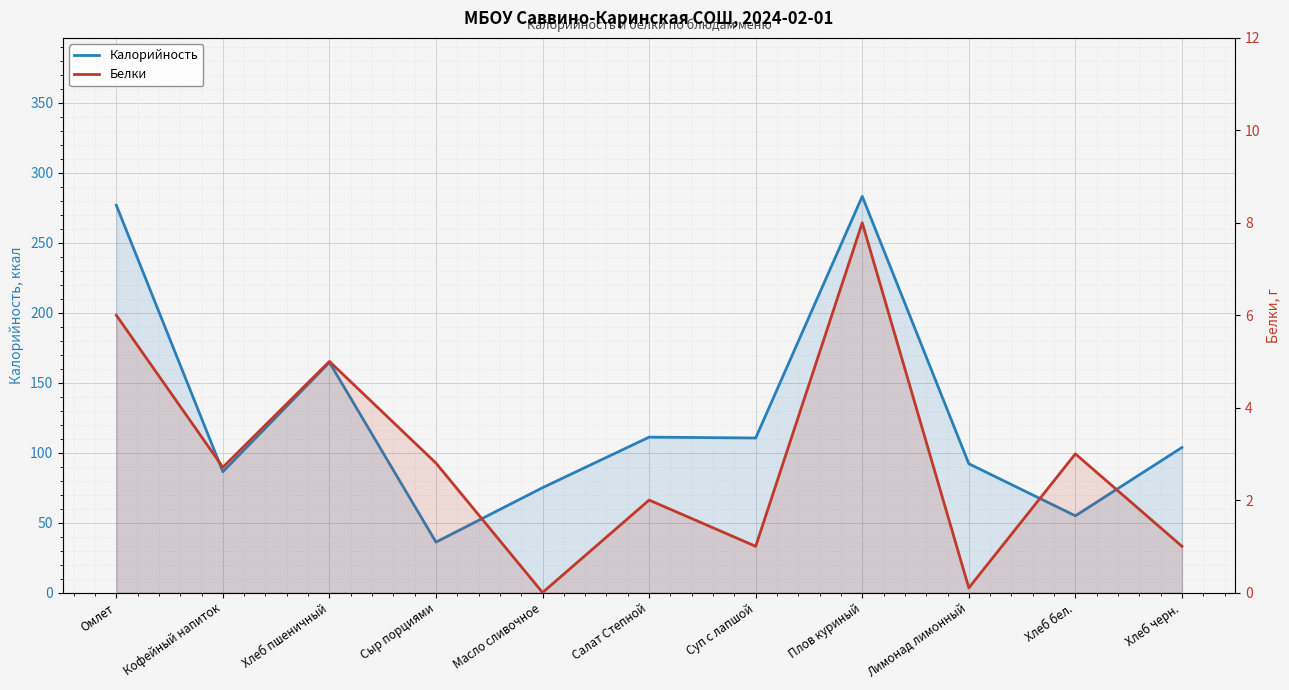

True or false: Белки has a value of 8.6 at Омлет.

False